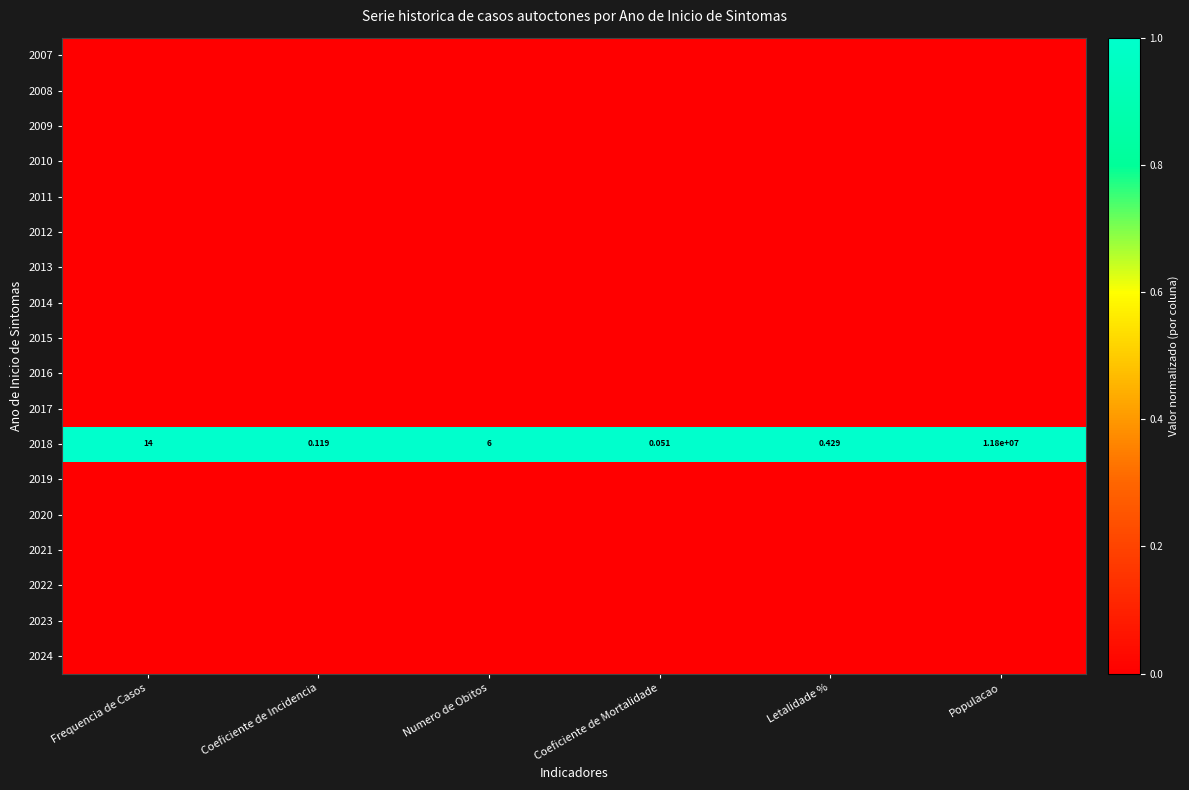

Where does the 2018 series first go above 6?

Frequencia de Casos